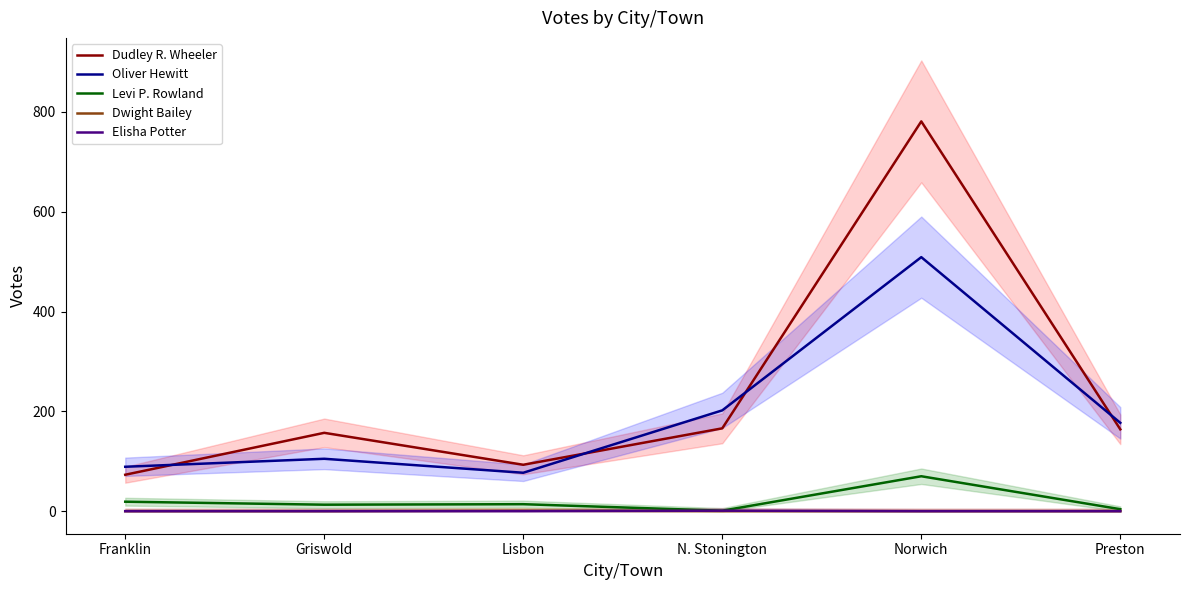

At which label is Oliver Hewitt closest to 293?

N. Stonington